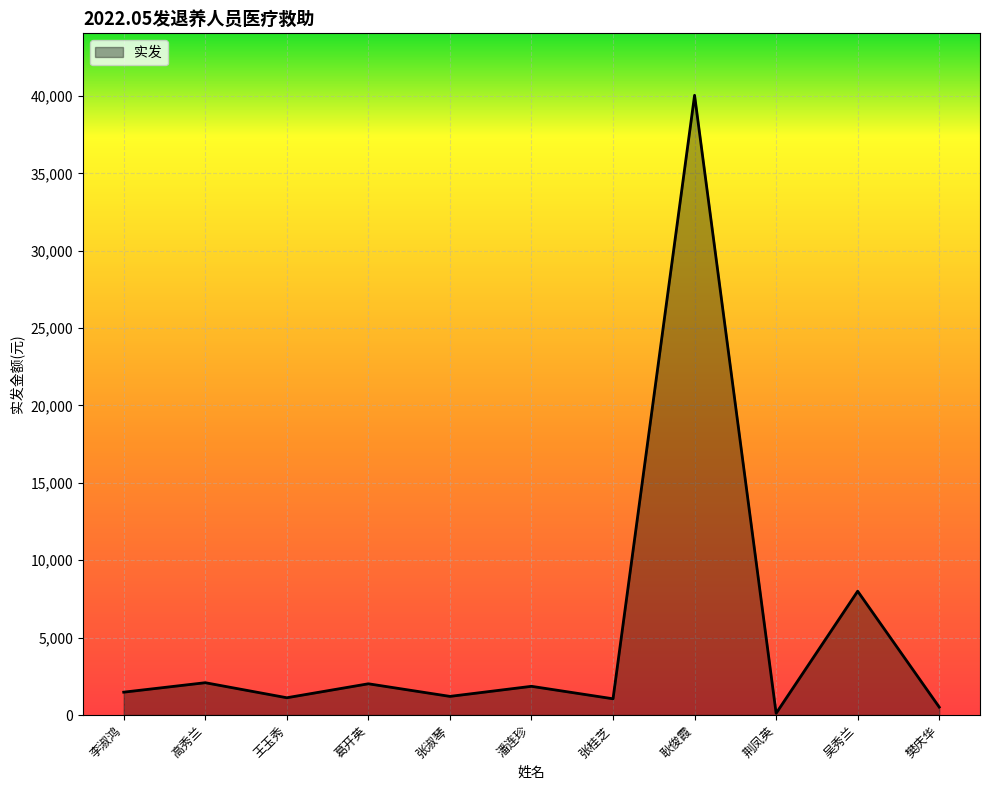

True or false: the data shows 1203.5 at 张淑琴.

True